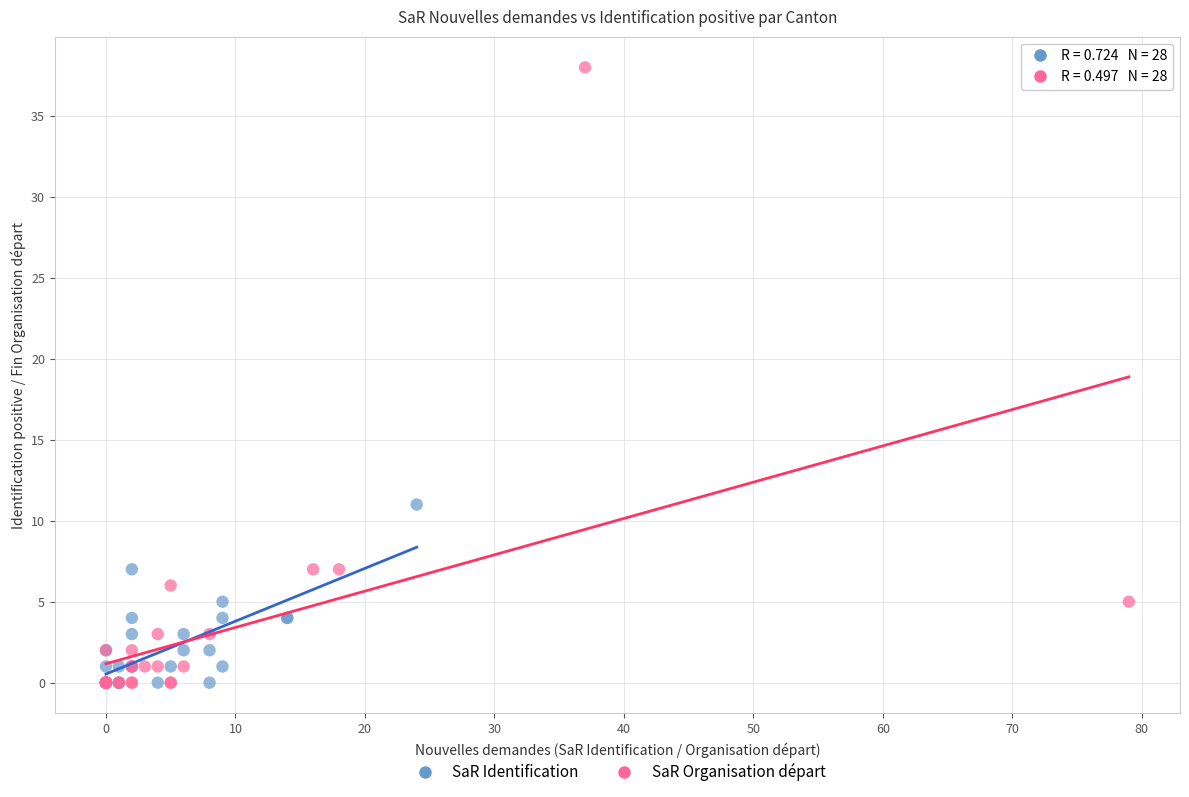

Which series contains the highest Y value?

SaR Organisation départ